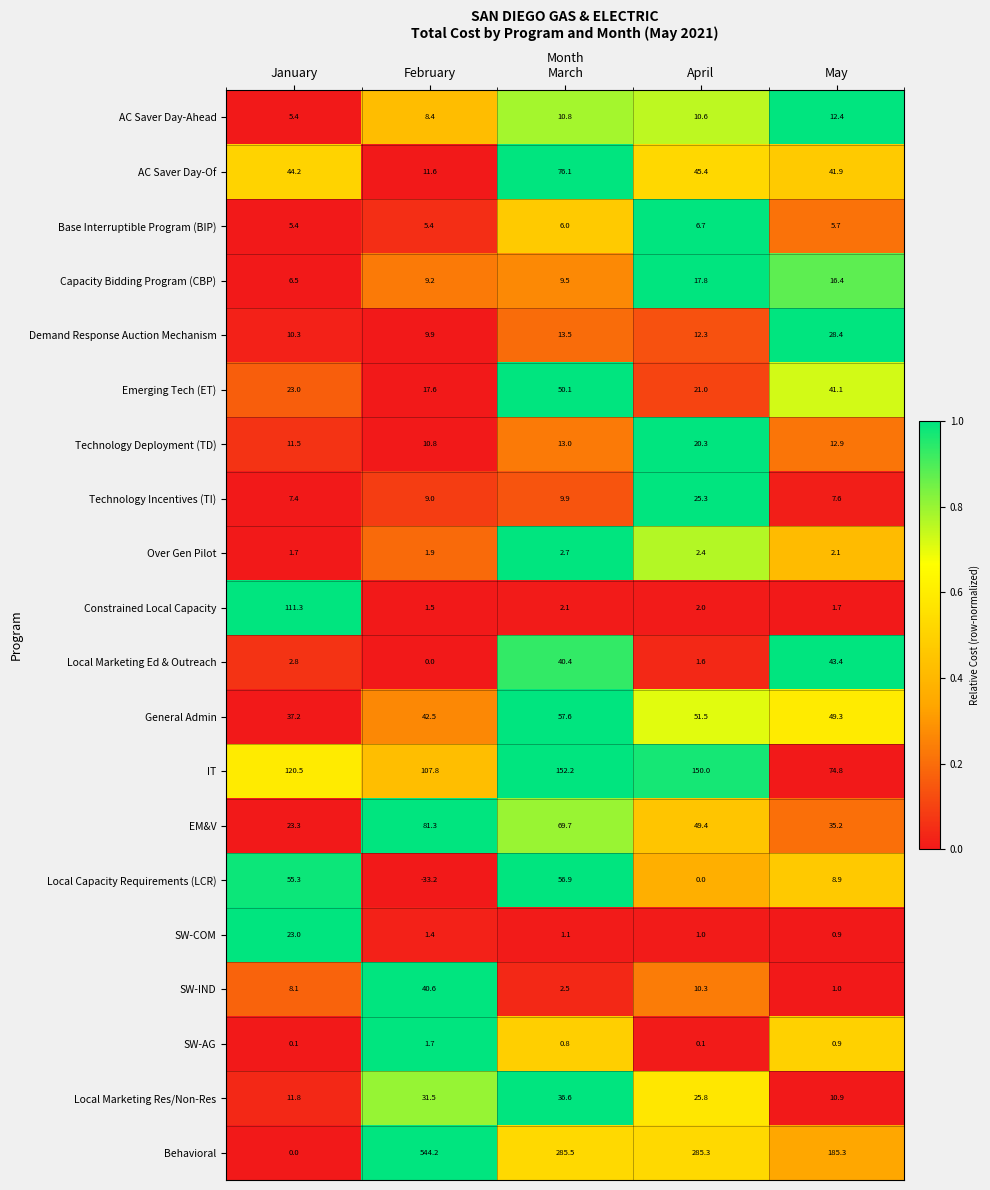

Is it true that SW-COM equals 0.3 at May?

False